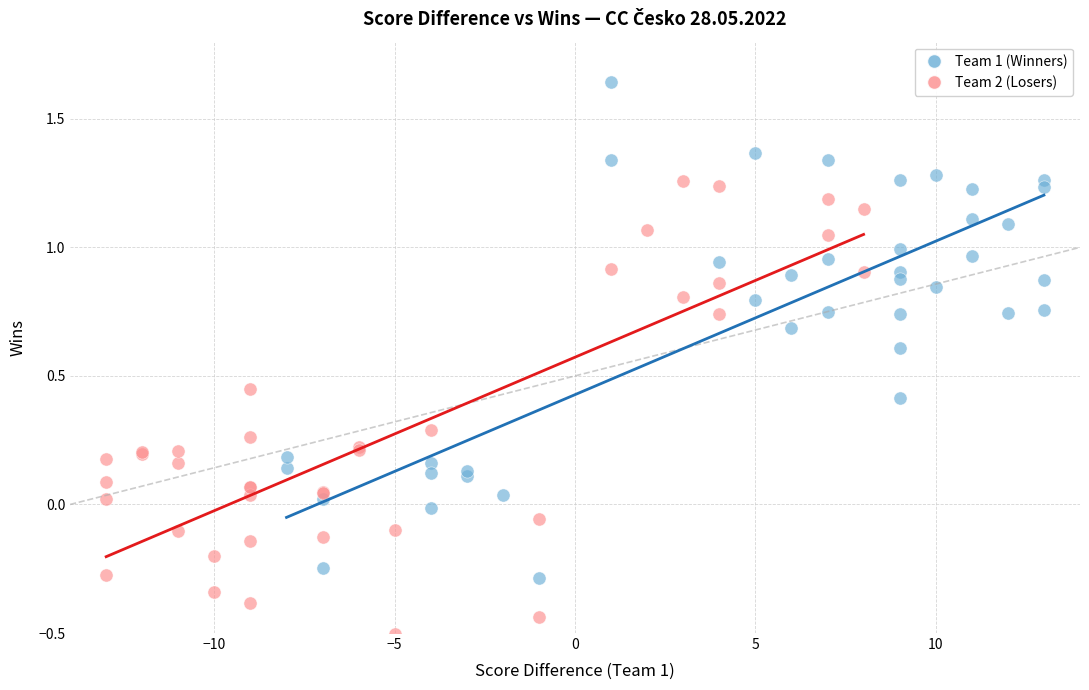

Which series reaches the maximum Y coordinate?

Team 1 (Winners)